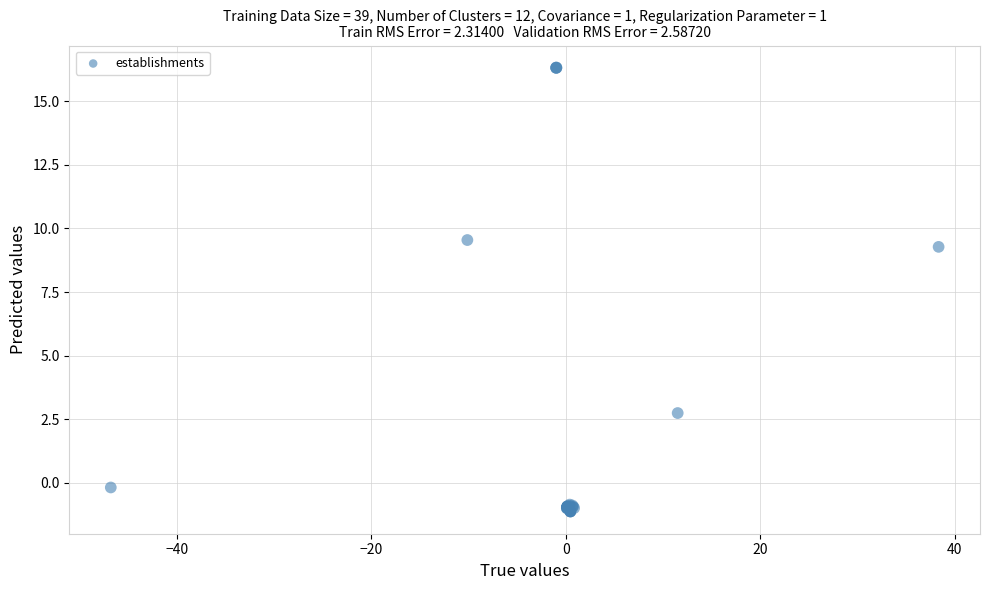

What Y value in the scatter plot is closest to 7?

9.3